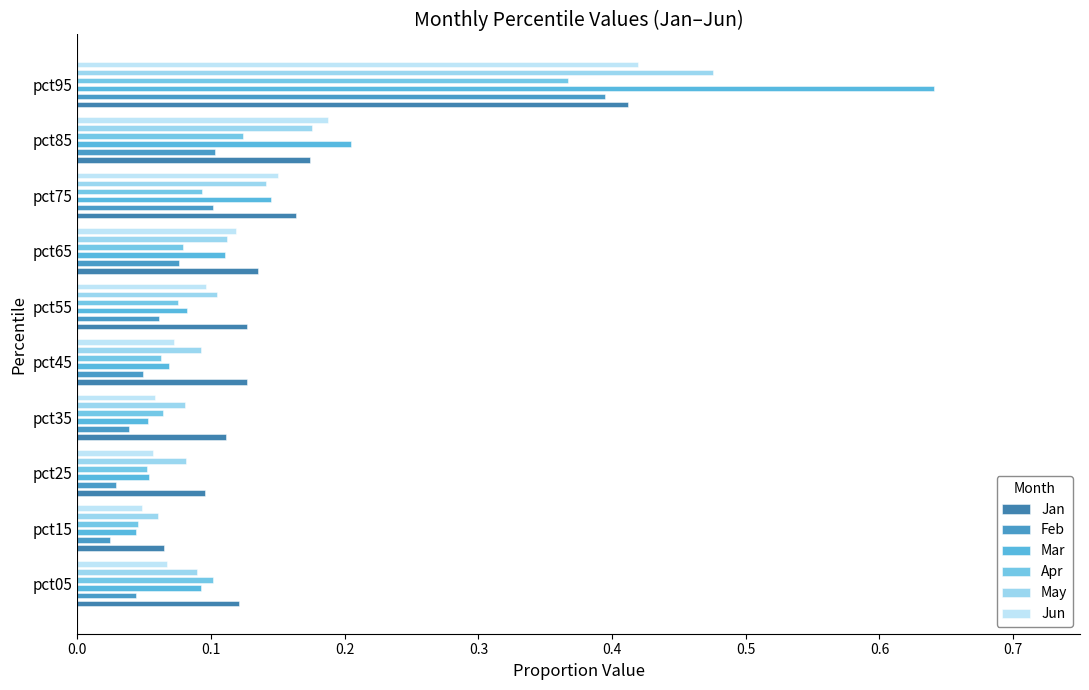

The value of Feb at pct25 is 0.0. True or false?

False